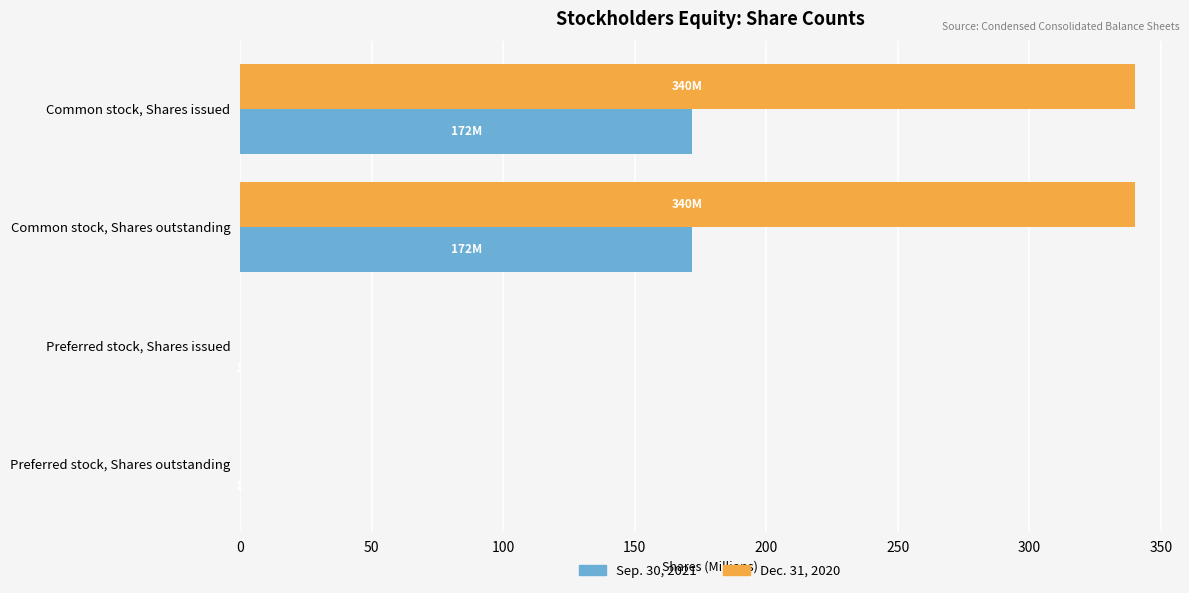

The Sep. 30, 2021 series shows 0.0 at Preferred stock, Shares outstanding. True or false?

True